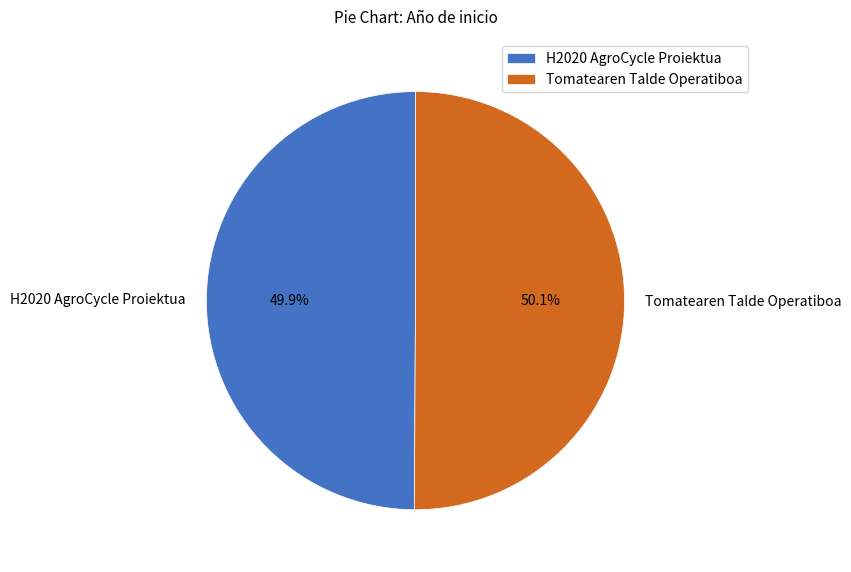

What is the ratio of the value at H2020 AgroCycle Proiektua to the value at Tomatearen Talde Operatiboa?

1.0